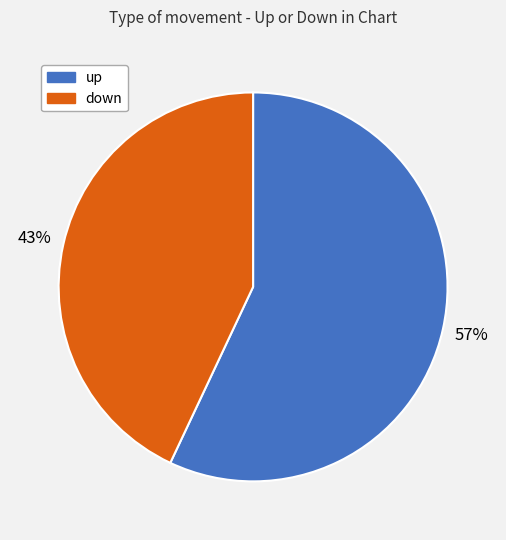

Does down represent more than half of the total?

No